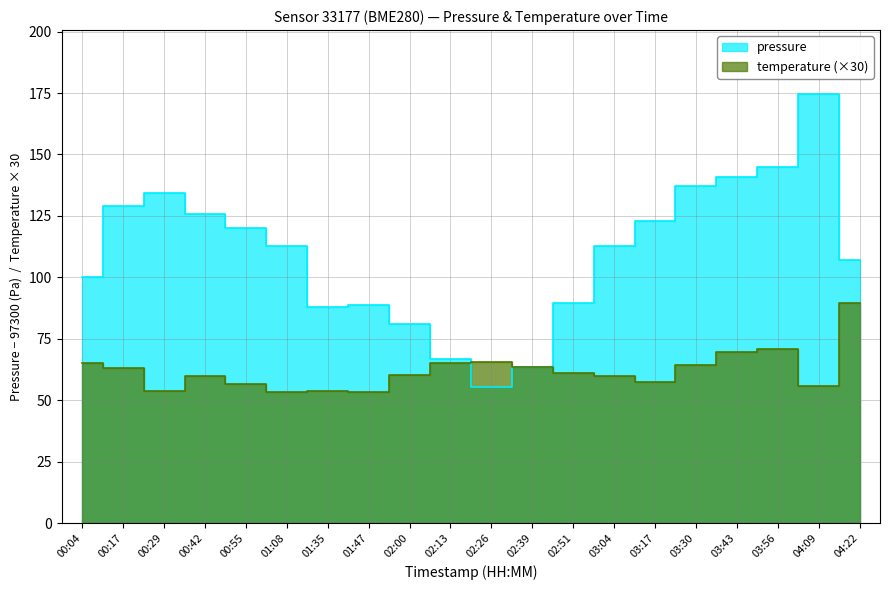

Reading right to left, transcribe all the data shown in this chart.

pressure: 04:22=107.2	04:09=174.4	03:56=145.0	03:43=140.9	03:30=137.3	03:17=122.7	03:04=112.9	02:51=89.7	02:39=63.5	02:26=55.6	02:13=66.8	02:00=81.1	01:47=88.9	01:35=88.0	01:08=112.9	00:55=120.2	00:42=125.9	00:29=134.3	00:17=128.9	00:04=100.2
temperature: 04:22=89.7	04:09=55.8	03:56=70.8	03:43=69.6	03:30=64.5	03:17=57.6	03:04=60.0	02:51=60.9	02:39=63.6	02:26=65.4	02:13=65.1	02:00=60.3	01:47=53.4	01:35=53.7	01:08=53.4	00:55=56.7	00:42=59.7	00:29=53.7	00:17=63.0	00:04=65.1